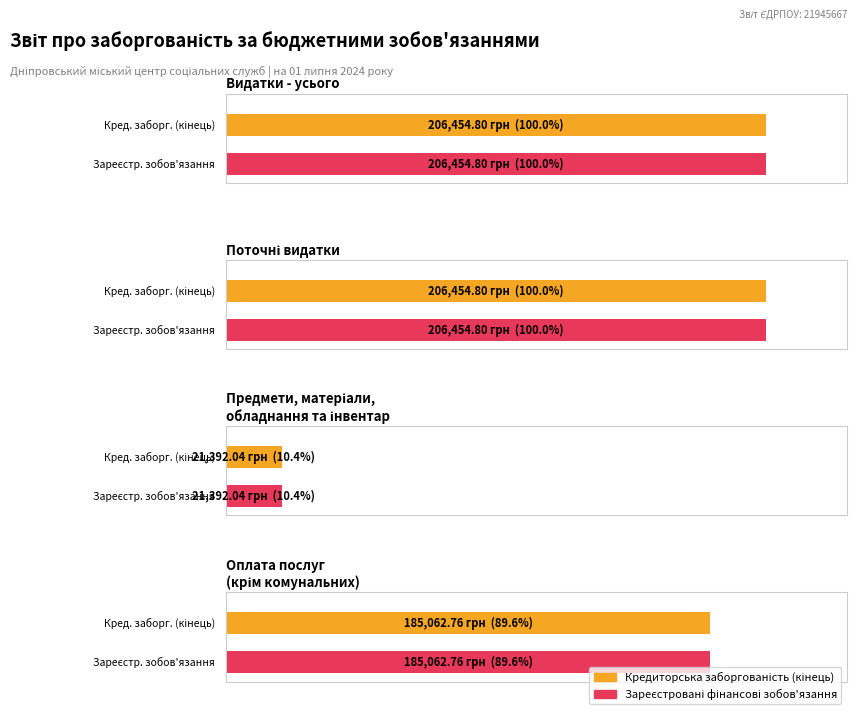

What is the difference between the maximum and minimum values in the Зареєстровані бюджетні фінансові зобов'язання series?

185062.8